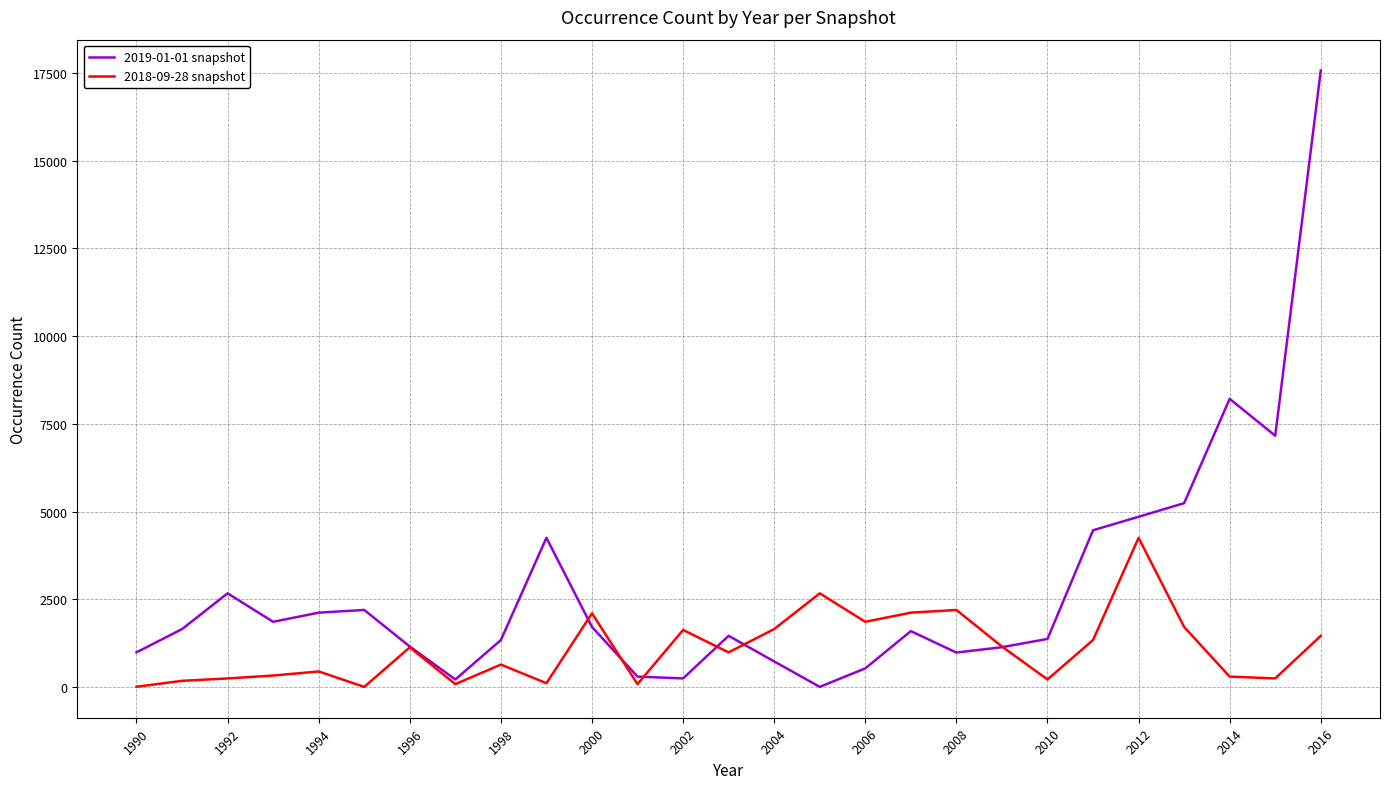

List the series in order of their peak value, lowest first.

2018-09-28 snapshot, 2019-01-01 snapshot